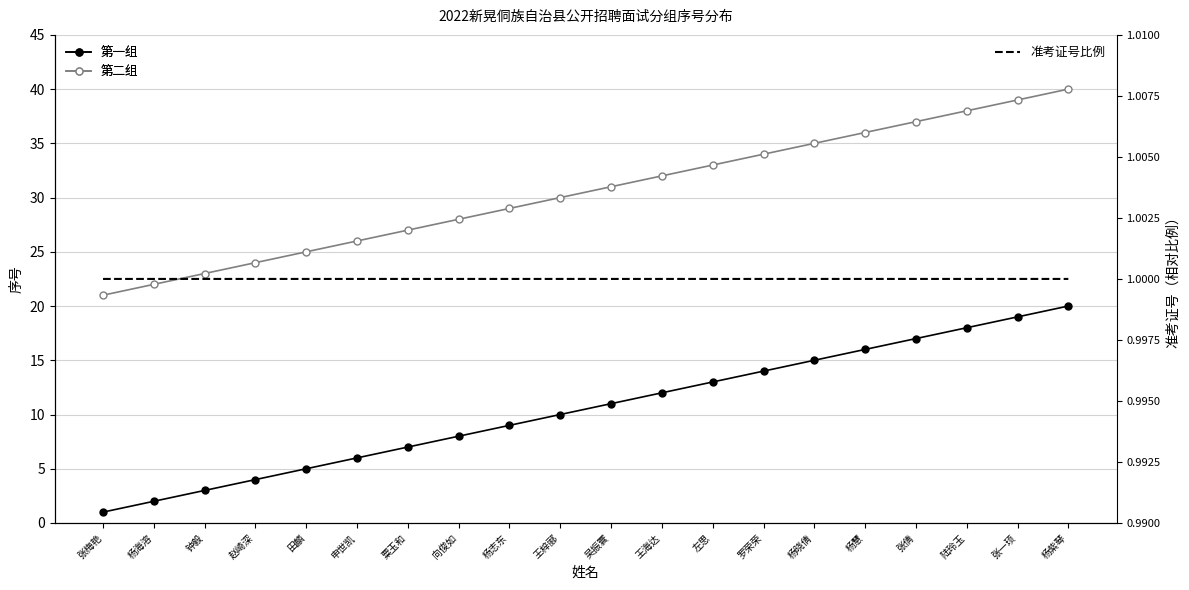

What is the value of the 准考证号比例 point at the 9th from the left?

1.0